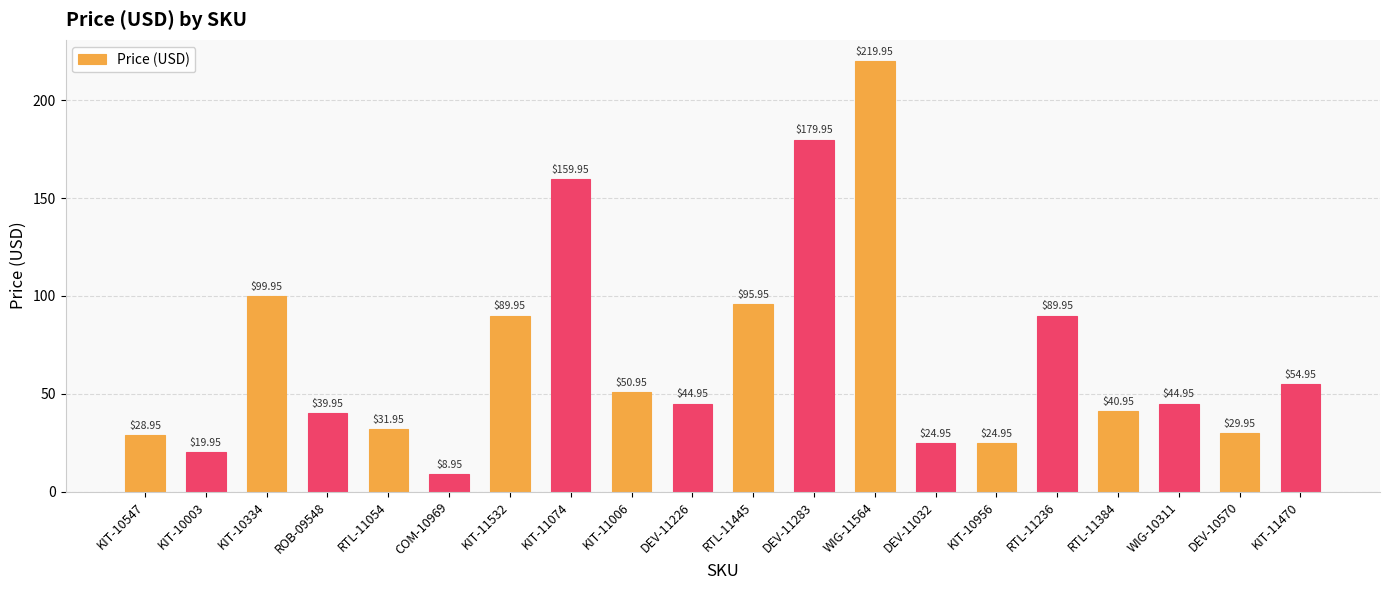

Are the bars grouped side by side (vs. stacked)?

No